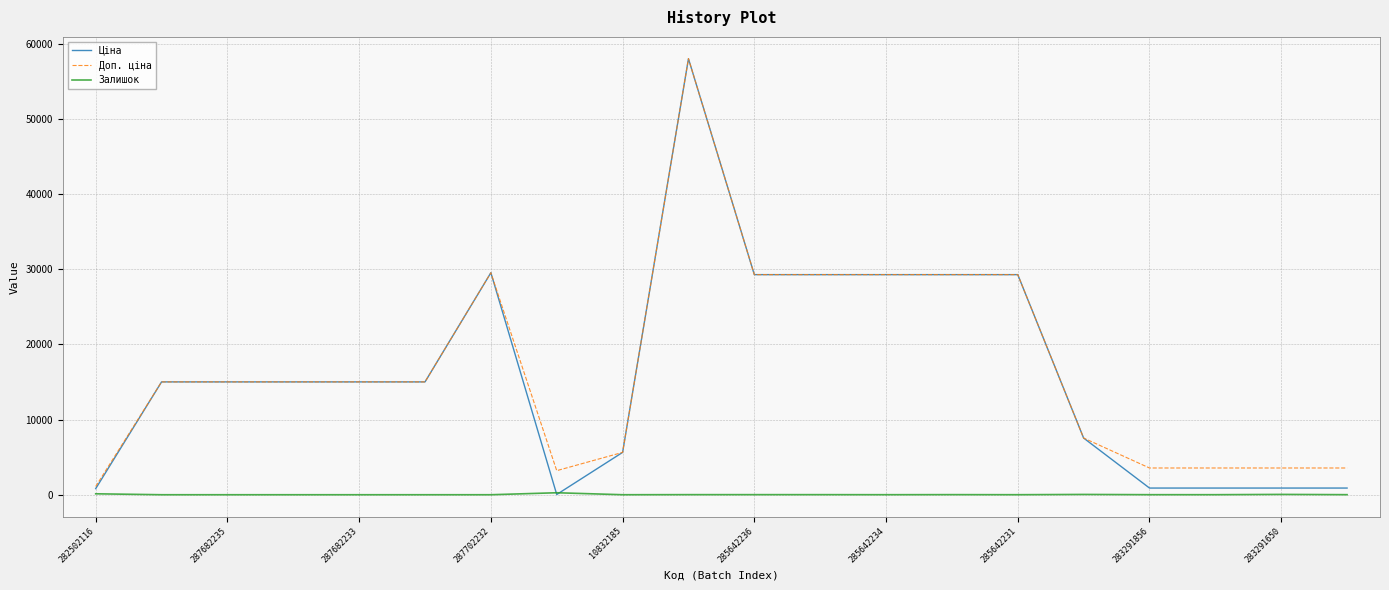

Which series has the widest spread of values?

Ціна